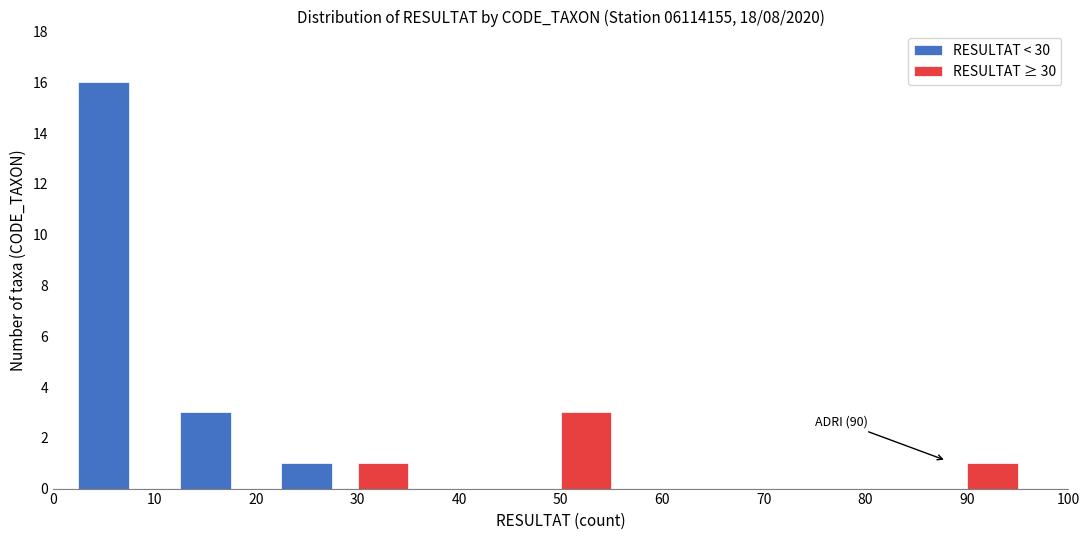

What is the average value of the RESULTAT < 30 series?

2